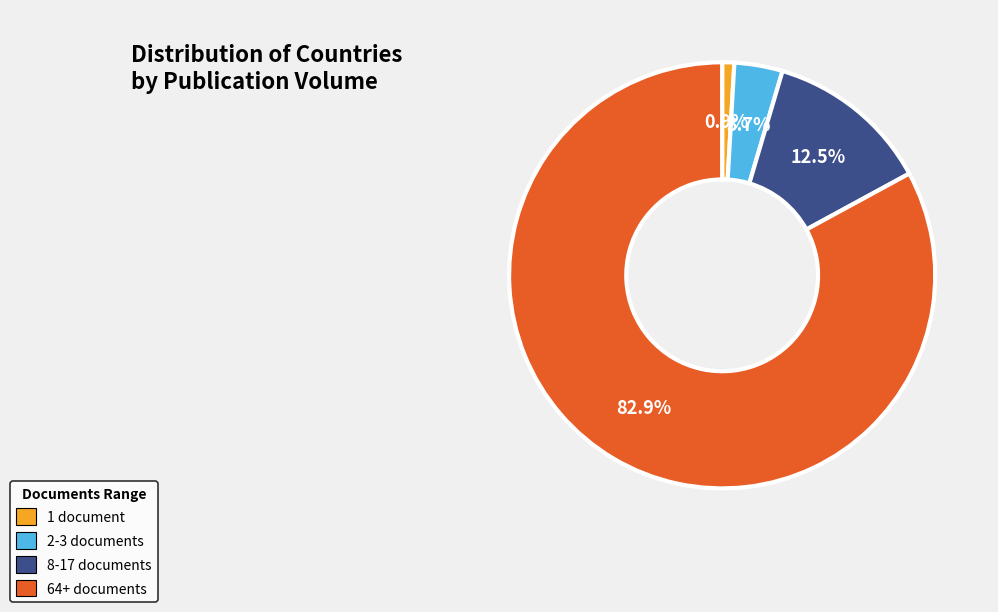

Is there a majority slice in this chart?

Yes